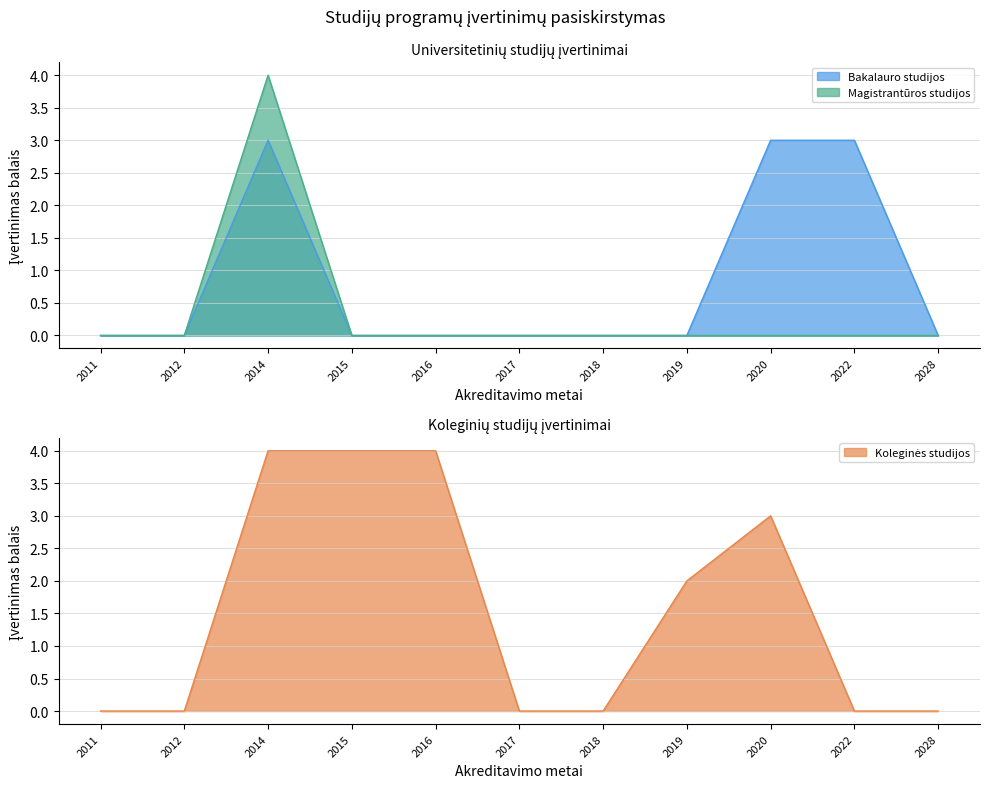

What is the maximum value for Magistrantūros studijos?

4